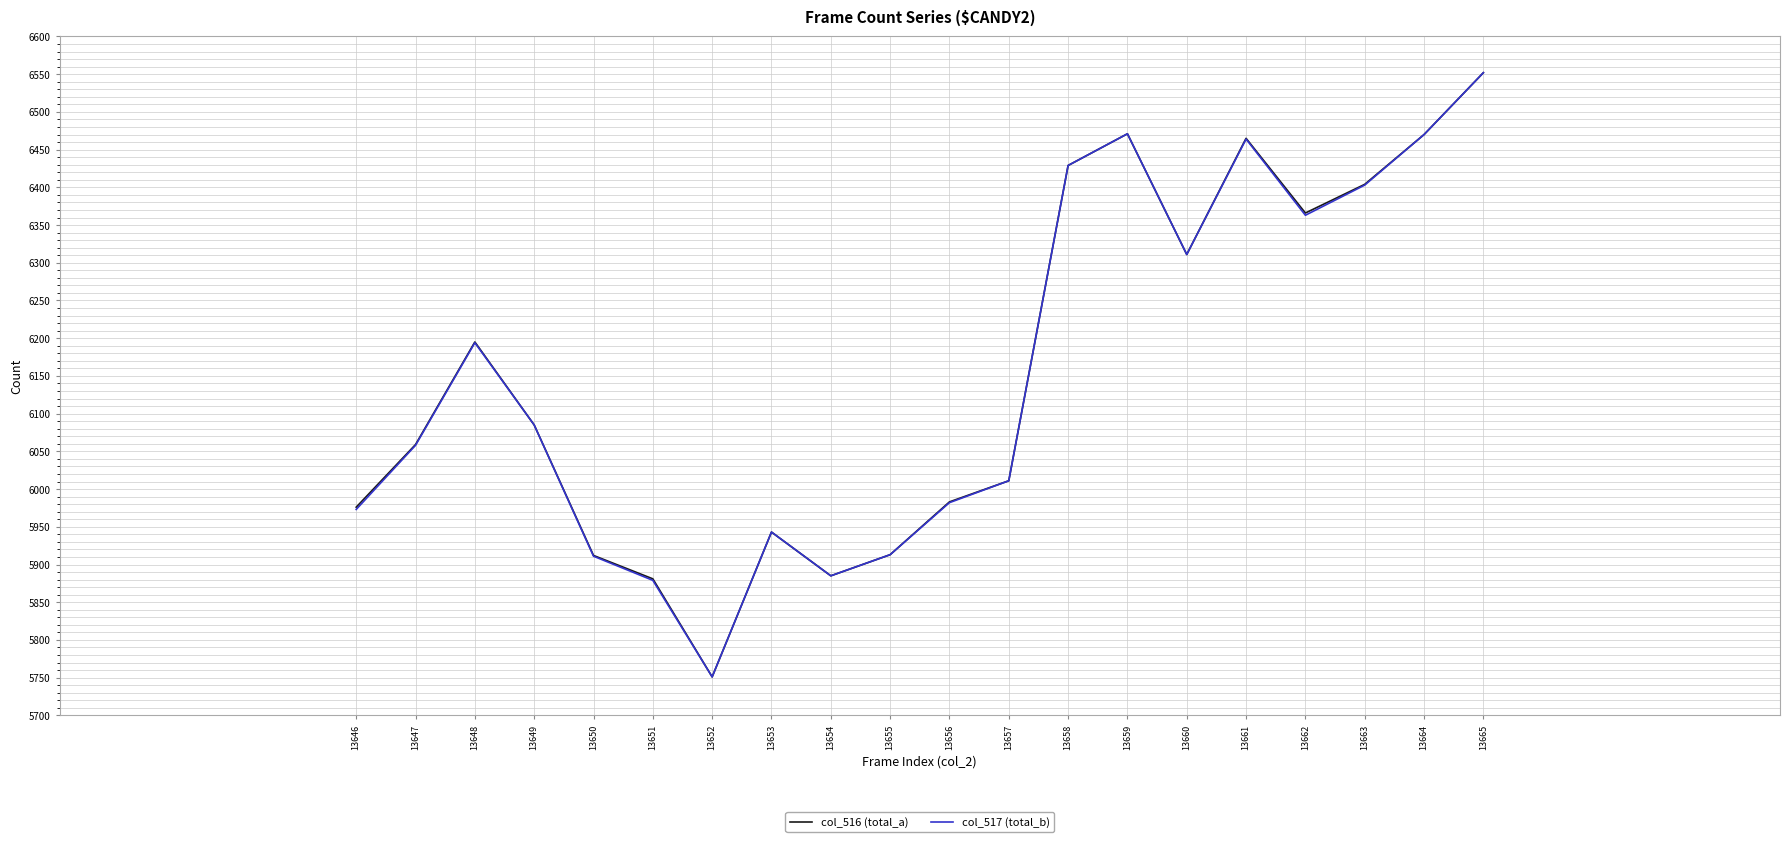

How many lines are shown in the chart?

2